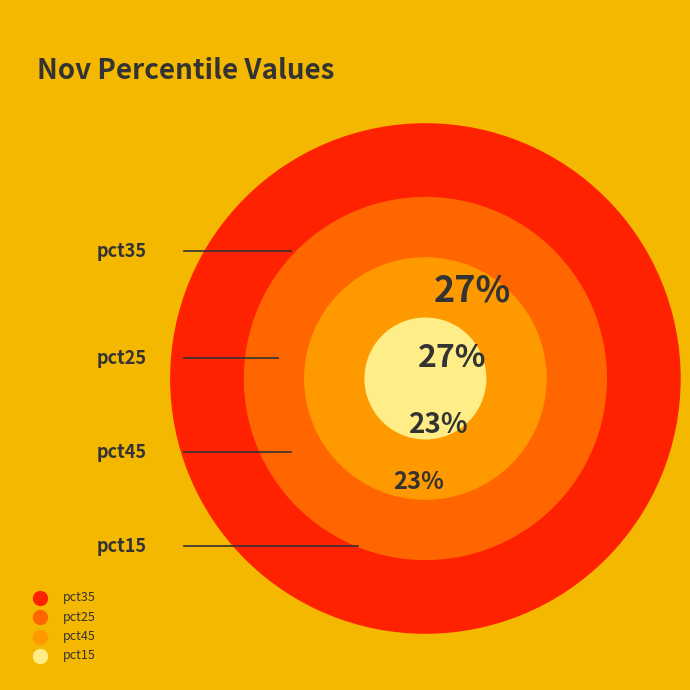

Which slice is the largest?

pct35